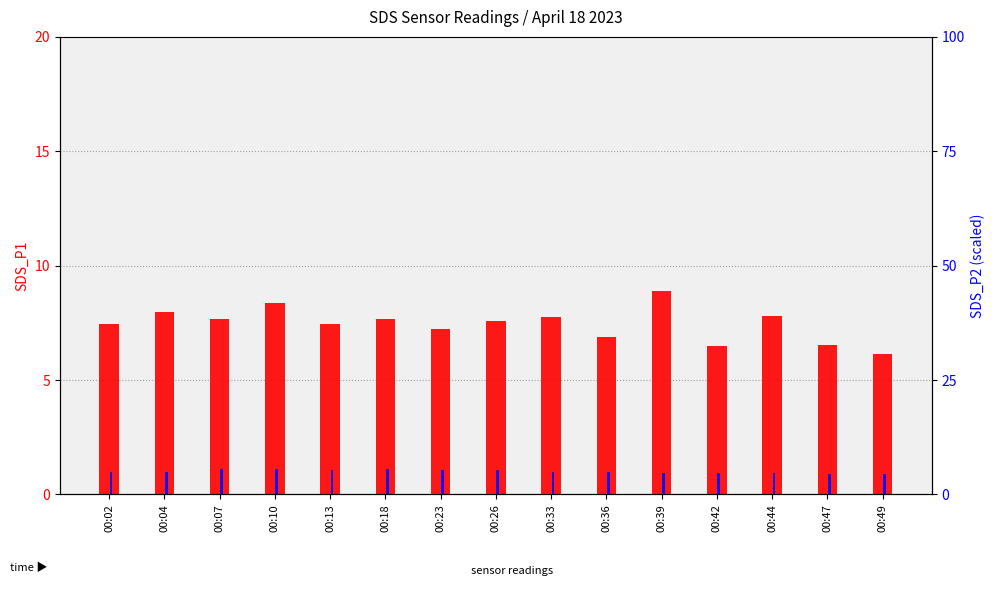

What is the sum of the SDS_P2 values at 00:39 and 00:26?

10.1